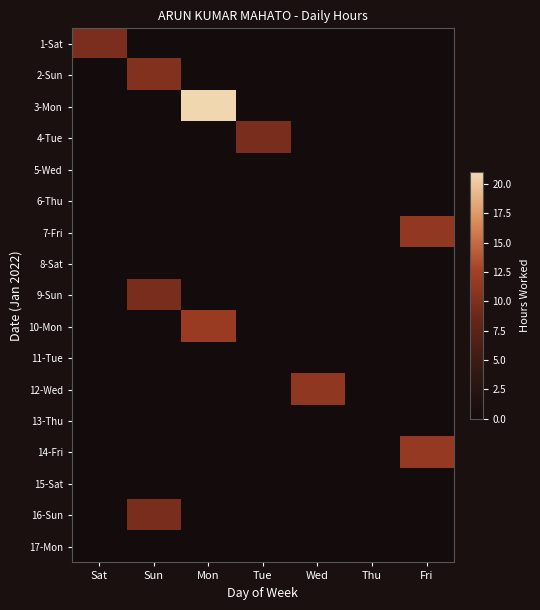

Reading right to left, list all the values displayed in this chart.

1-Sat: Fri=0.0	Thu=0.0	Wed=0.0	Tue=0.0	Mon=0.0	Sun=0.0	Sat=9.8
2-Sun: Fri=0.0	Thu=0.0	Wed=0.0	Tue=0.0	Mon=0.0	Sun=10.3	Sat=0.0
3-Mon: Fri=0.0	Thu=0.0	Wed=0.0	Tue=0.0	Mon=20.9	Sun=0.0	Sat=0.0
4-Tue: Fri=0.0	Thu=0.0	Wed=0.0	Tue=9.7	Mon=0.0	Sun=0.0	Sat=0.0
5-Wed: Fri=0.0	Thu=0.0	Wed=0.0	Tue=0.0	Mon=0.0	Sun=0.0	Sat=0.0
6-Thu: Fri=0.0	Thu=0.0	Wed=0.0	Tue=0.0	Mon=0.0	Sun=0.0	Sat=0.0
7-Fri: Fri=11.3	Thu=0.0	Wed=0.0	Tue=0.0	Mon=0.0	Sun=0.0	Sat=0.0
8-Sat: Fri=0.0	Thu=0.0	Wed=0.0	Tue=0.0	Mon=0.0	Sun=0.0	Sat=0.0
9-Sun: Fri=0.0	Thu=0.0	Wed=0.0	Tue=0.0	Mon=0.0	Sun=9.8	Sat=0.0
10-Mon: Fri=0.0	Thu=0.0	Wed=0.0	Tue=0.0	Mon=11.8	Sun=0.0	Sat=0.0
11-Tue: Fri=0.0	Thu=0.0	Wed=0.0	Tue=0.0	Mon=0.0	Sun=0.0	Sat=0.0
12-Wed: Fri=0.0	Thu=0.0	Wed=11.2	Tue=0.0	Mon=0.0	Sun=0.0	Sat=0.0
13-Thu: Fri=0.0	Thu=0.0	Wed=0.0	Tue=0.0	Mon=0.0	Sun=0.0	Sat=0.0
14-Fri: Fri=11.5	Thu=0.0	Wed=0.0	Tue=0.0	Mon=0.0	Sun=0.0	Sat=0.0
15-Sat: Fri=0.0	Thu=0.0	Wed=0.0	Tue=0.0	Mon=0.0	Sun=0.0	Sat=0.0
16-Sun: Fri=0.0	Thu=0.0	Wed=0.0	Tue=0.0	Mon=0.0	Sun=9.6	Sat=0.0
17-Mon: Fri=0.0	Thu=0.0	Wed=0.0	Tue=0.0	Mon=0.0	Sun=0.0	Sat=0.0